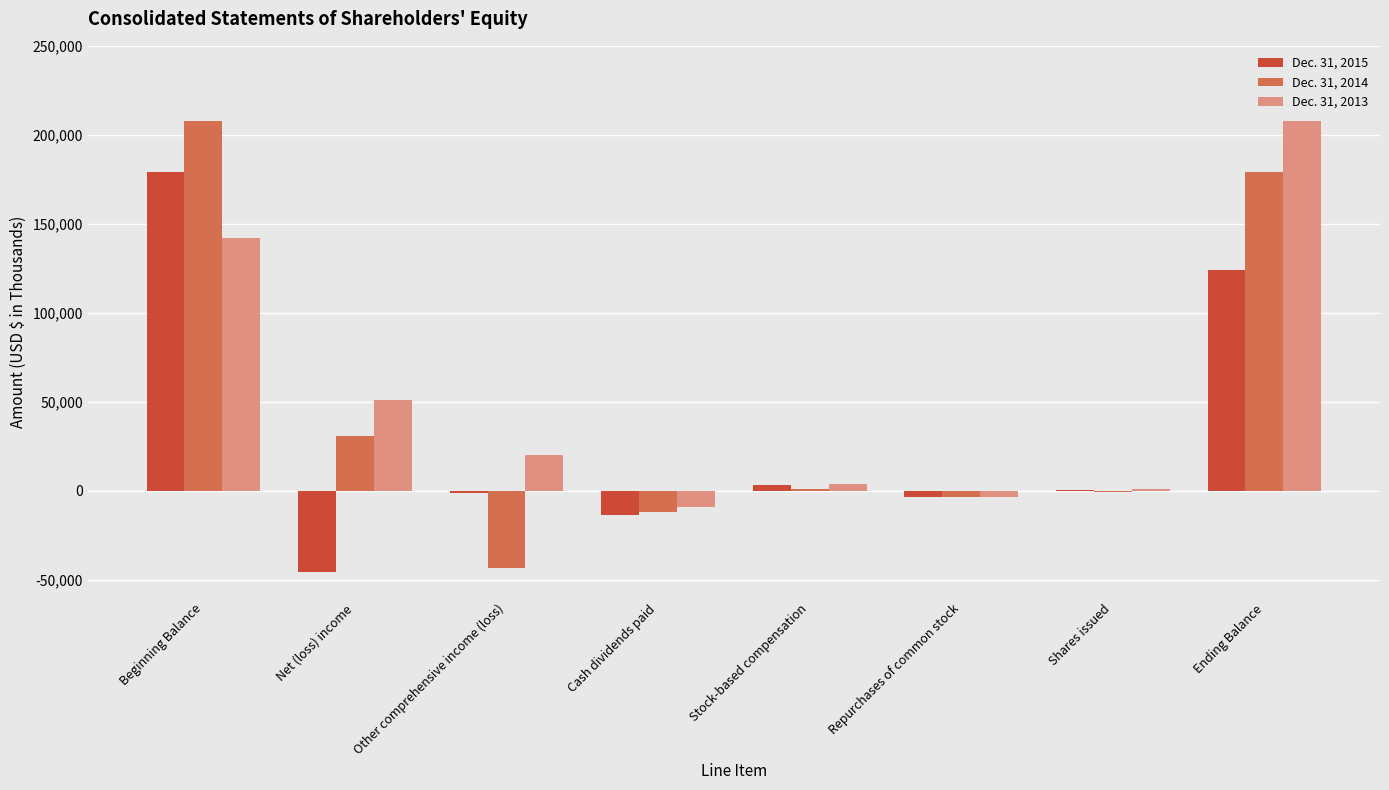

How many groups of bars are there?

8